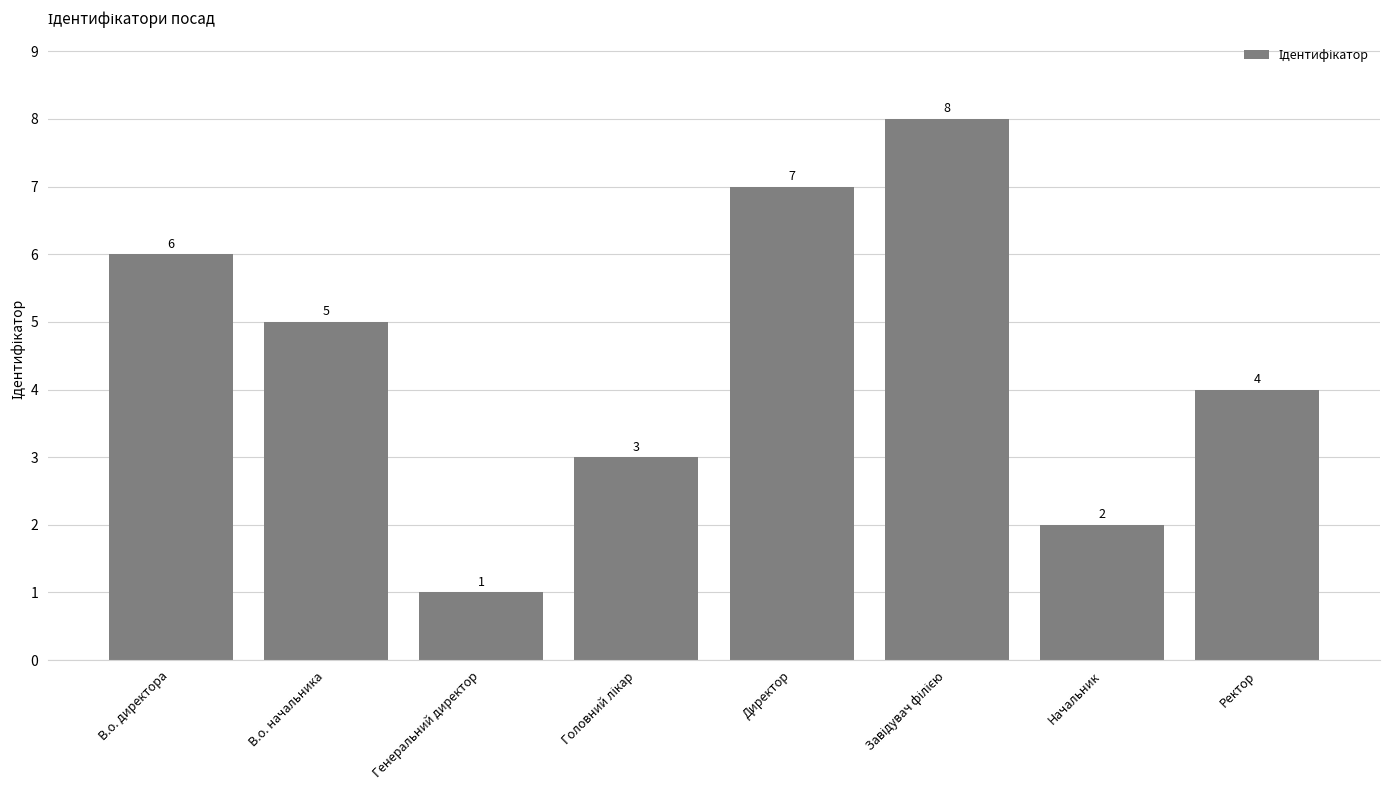

What value does the data have at В.о. директора?

6